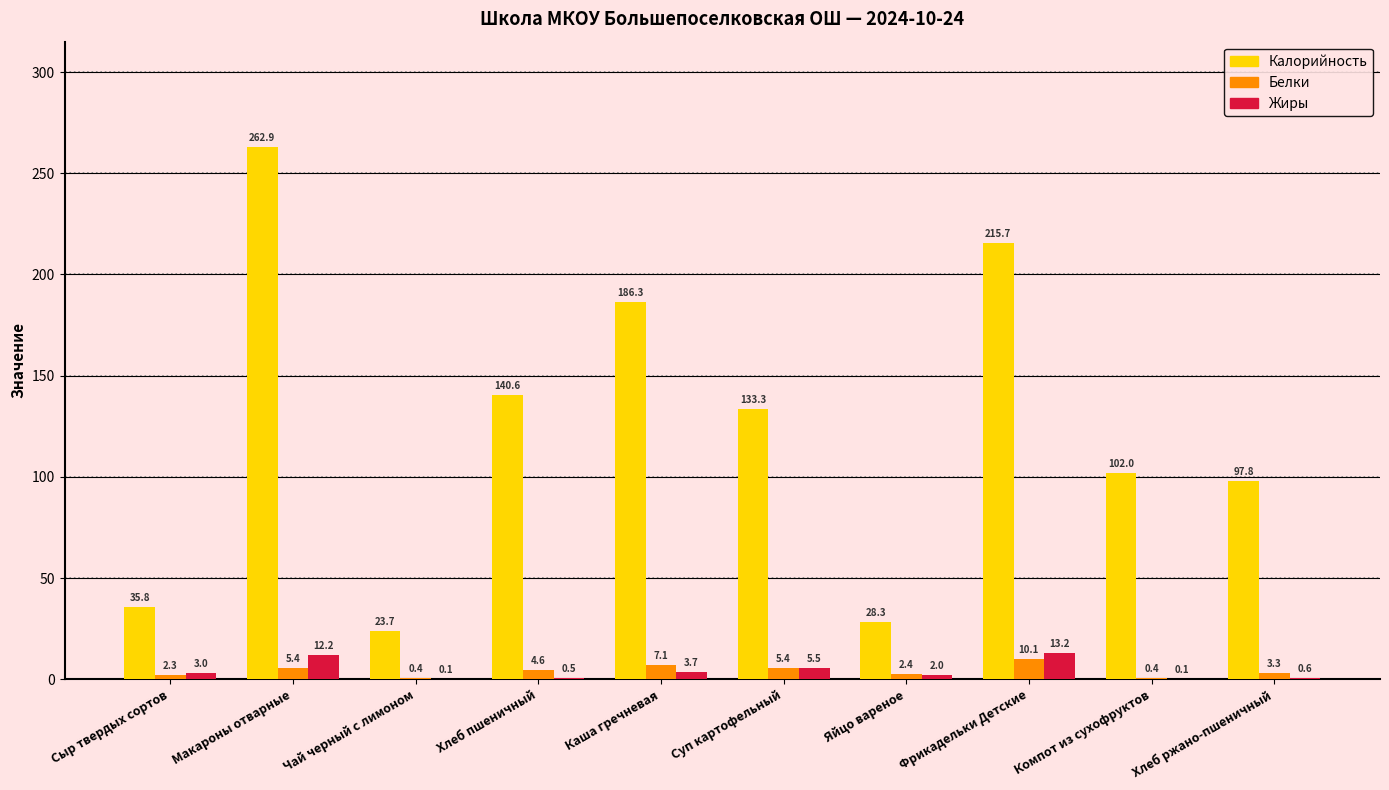

Reading left to right, list all the values displayed in this chart.

Калорийность: 35.8	262.9	23.7	140.6	186.3	133.3	28.3	215.7	102.0	97.8
Белки: 2.3	5.4	0.4	4.6	7.1	5.4	2.4	10.1	0.4	3.3
Жиры: 3.0	12.2	0.1	0.5	3.7	5.5	2.0	13.2	0.1	0.6